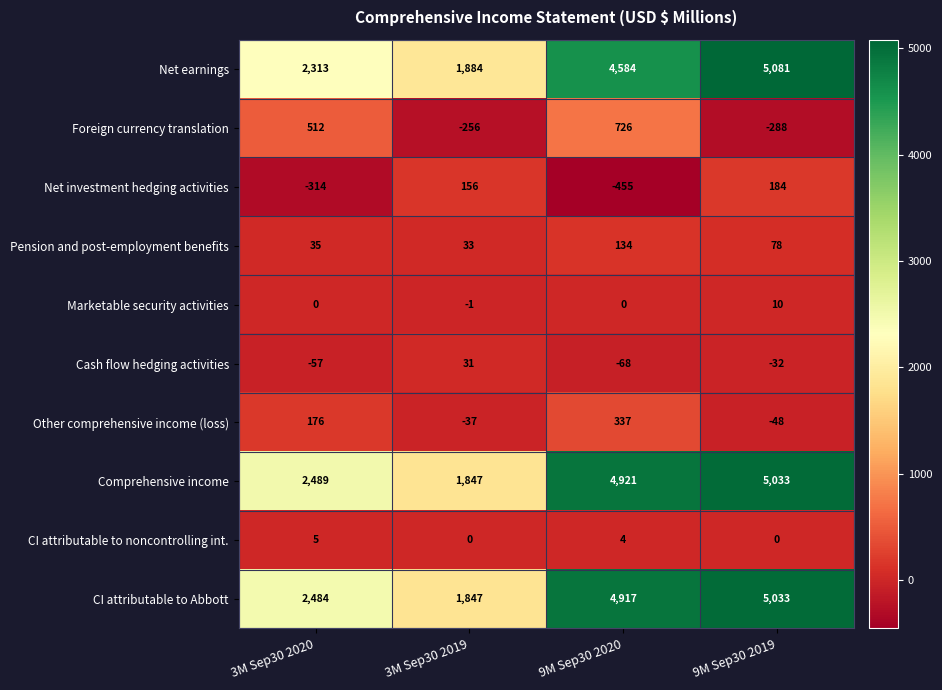

What is the smallest value displayed?

-455